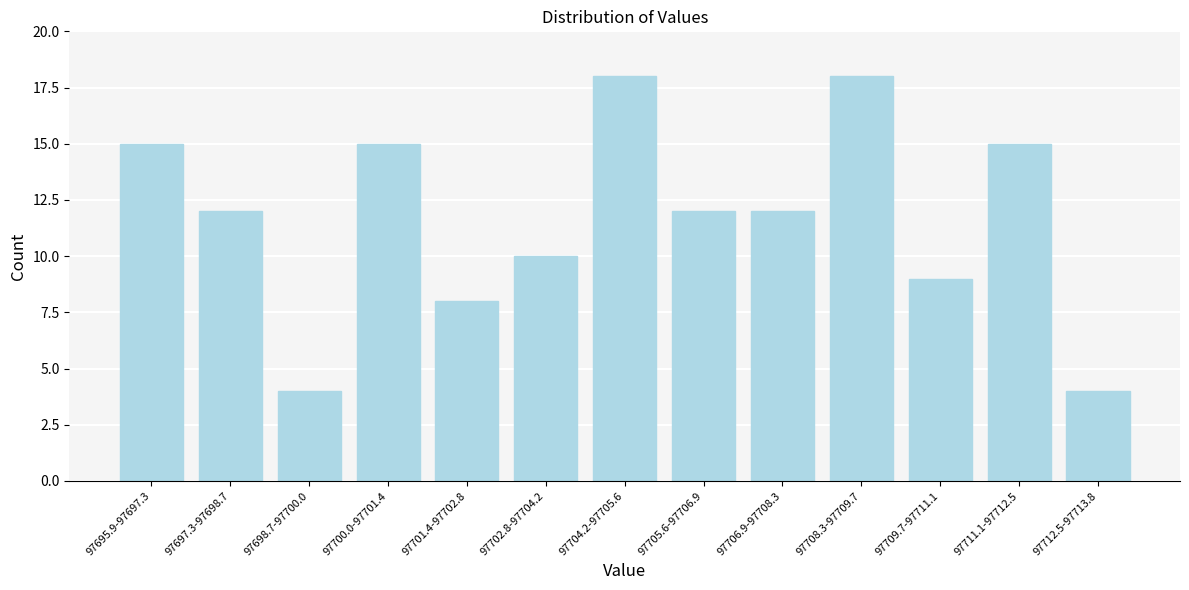

Reading left to right, list all the values displayed in this chart.

97695.9-97697.3=15	97697.3-97698.7=12	97698.7-97700.0=4	97700.0-97701.4=15	97701.4-97702.8=8	97702.8-97704.2=10	97704.2-97705.6=18	97705.6-97706.9=12	97706.9-97708.3=12	97708.3-97709.7=18	97709.7-97711.1=9	97711.1-97712.5=15	97712.5-97713.8=4